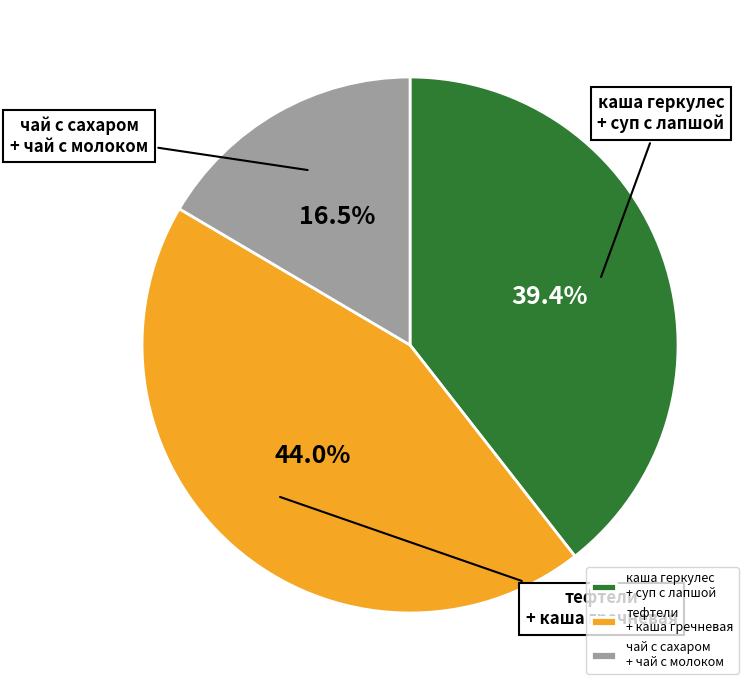

Does any single category account for the majority?

No